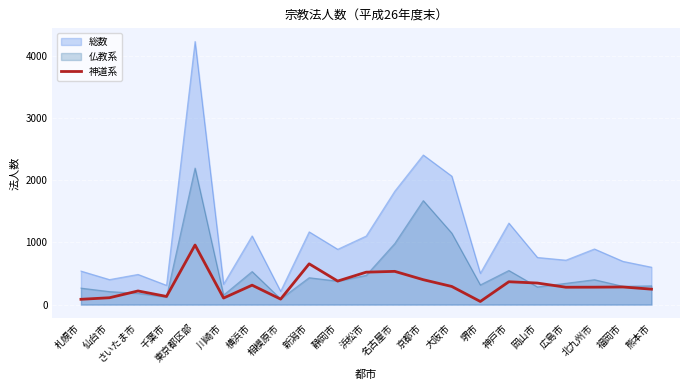

The chart shows a value of 312 at 横浜市. True or false?

True